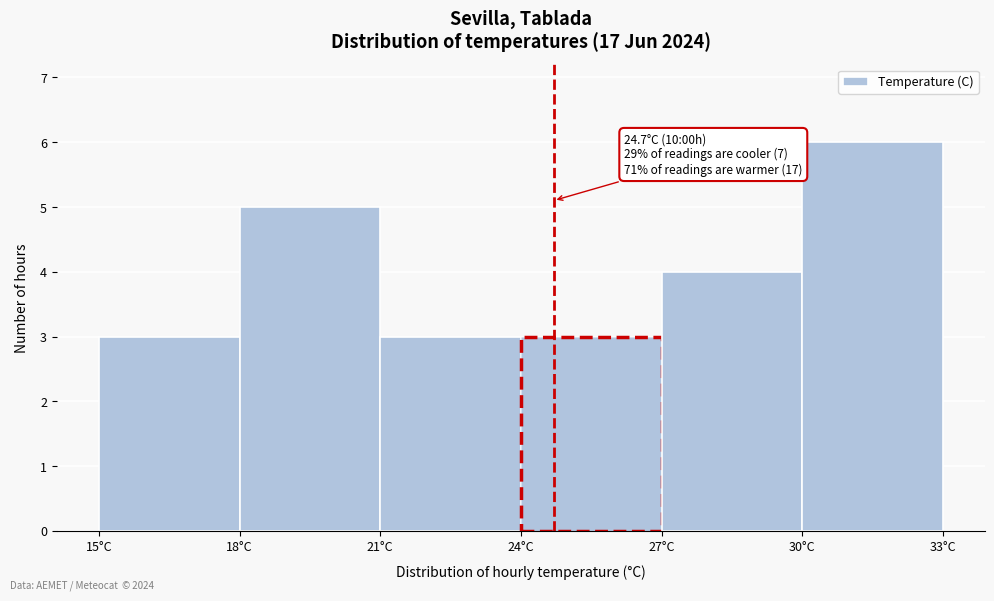

Which range on the x-axis has the tallest bar?

30 to 33